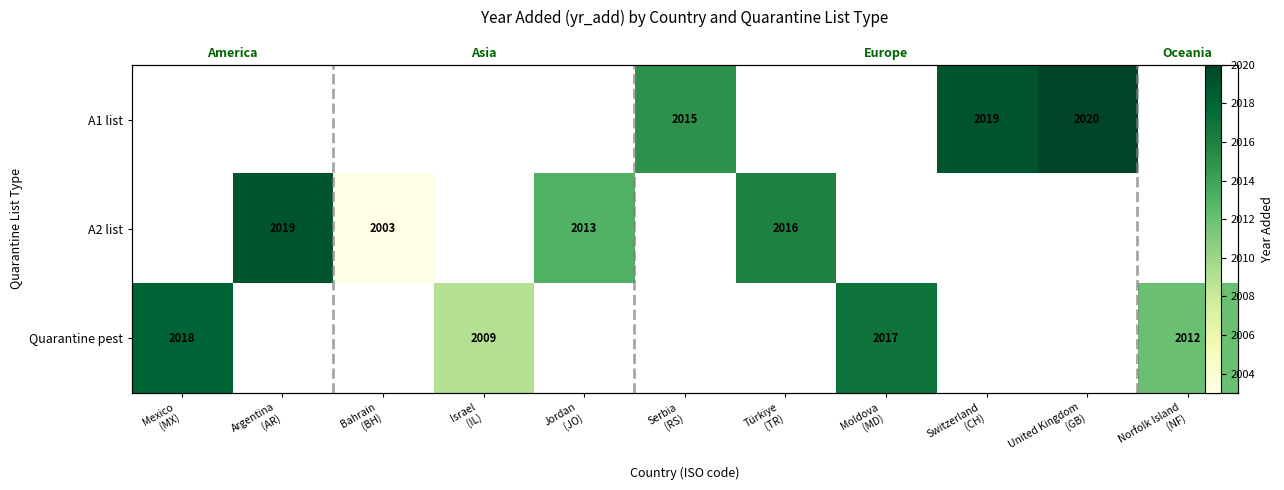

Rank the series by their maximum value, from lowest to highest.

A1 list, A2 list, Quarantine pest